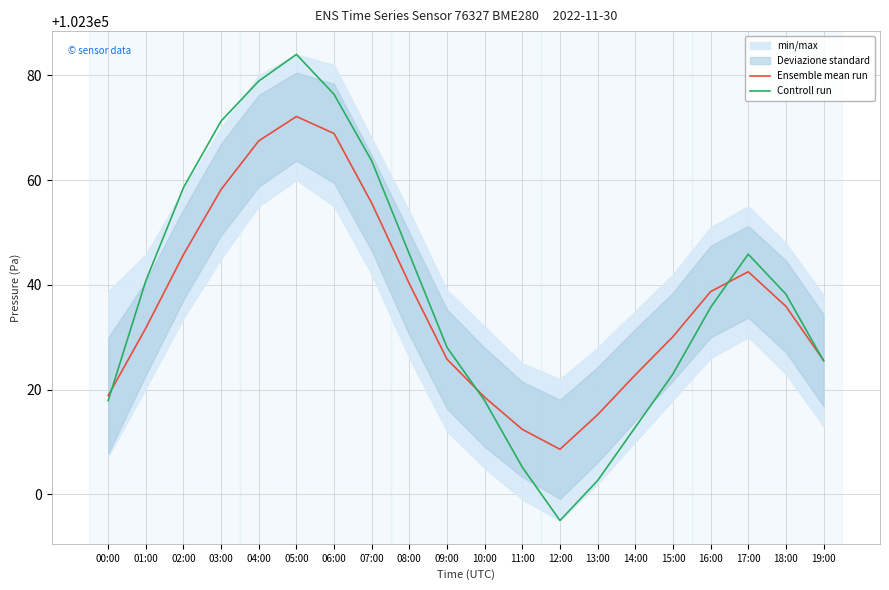

The Ensemble mean run series shows 102325.8 at 09:00. True or false?

True